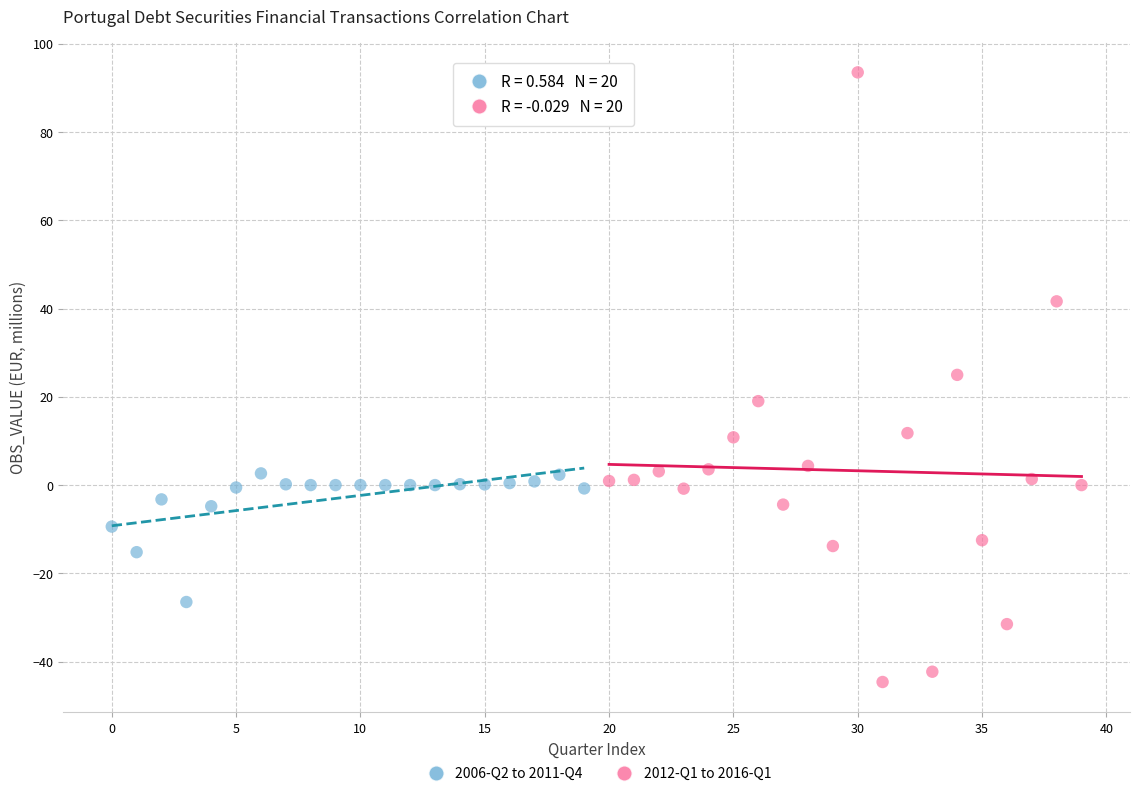

What are all the series names shown in the legend?

2006-Q2 to 2011-Q4, 2012-Q1 to 2016-Q1